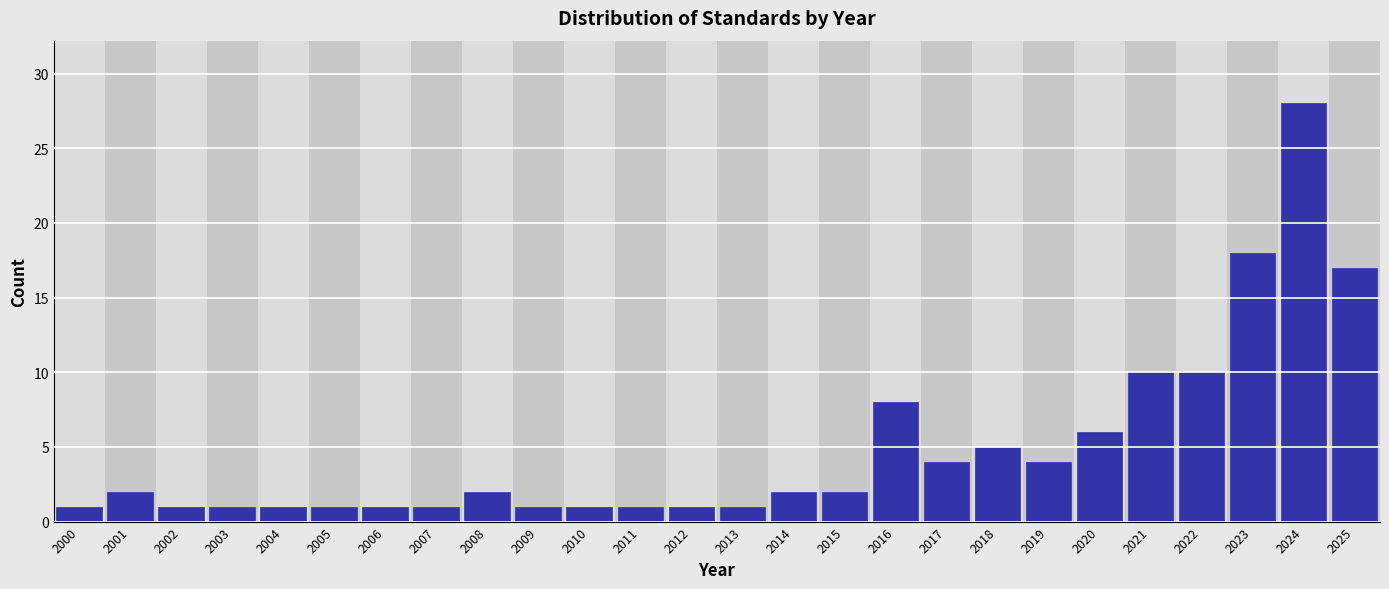

Reading left to right, transcribe all the data shown in this chart.

1	2	1	1	1	1	1	1	2	1	1	1	1	1	2	2	8	4	5	4	6	10	10	18	28	17